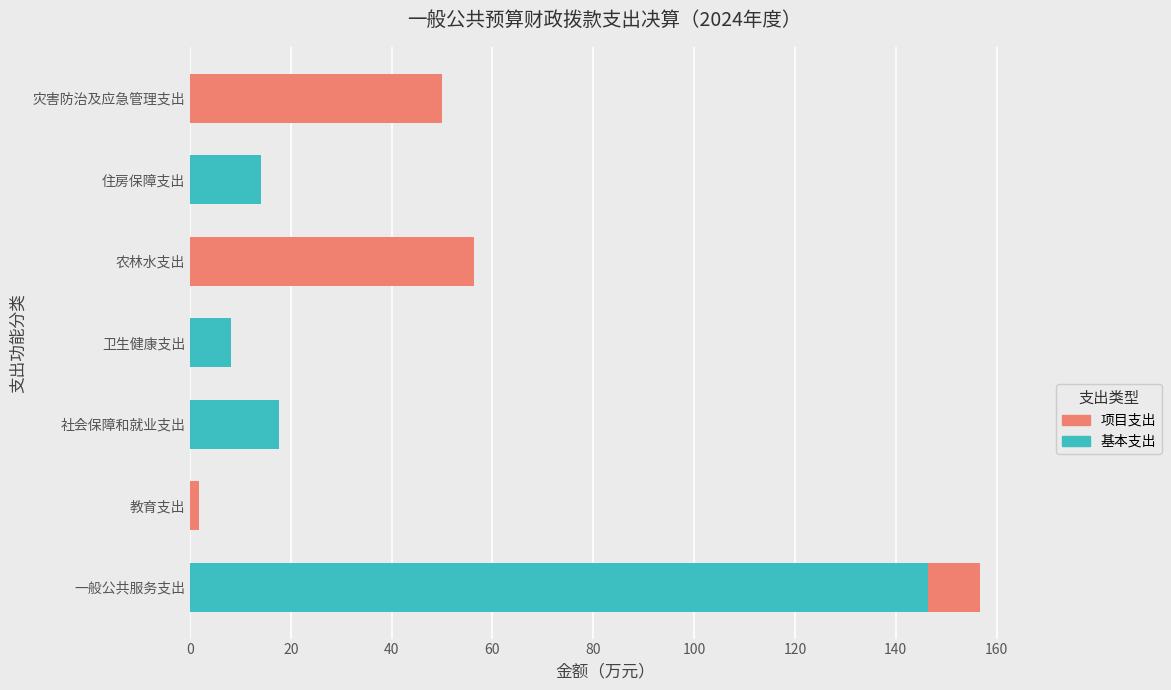

The 基本支出 series shows 0.0 at 灾害防治及应急管理支出. True or false?

True